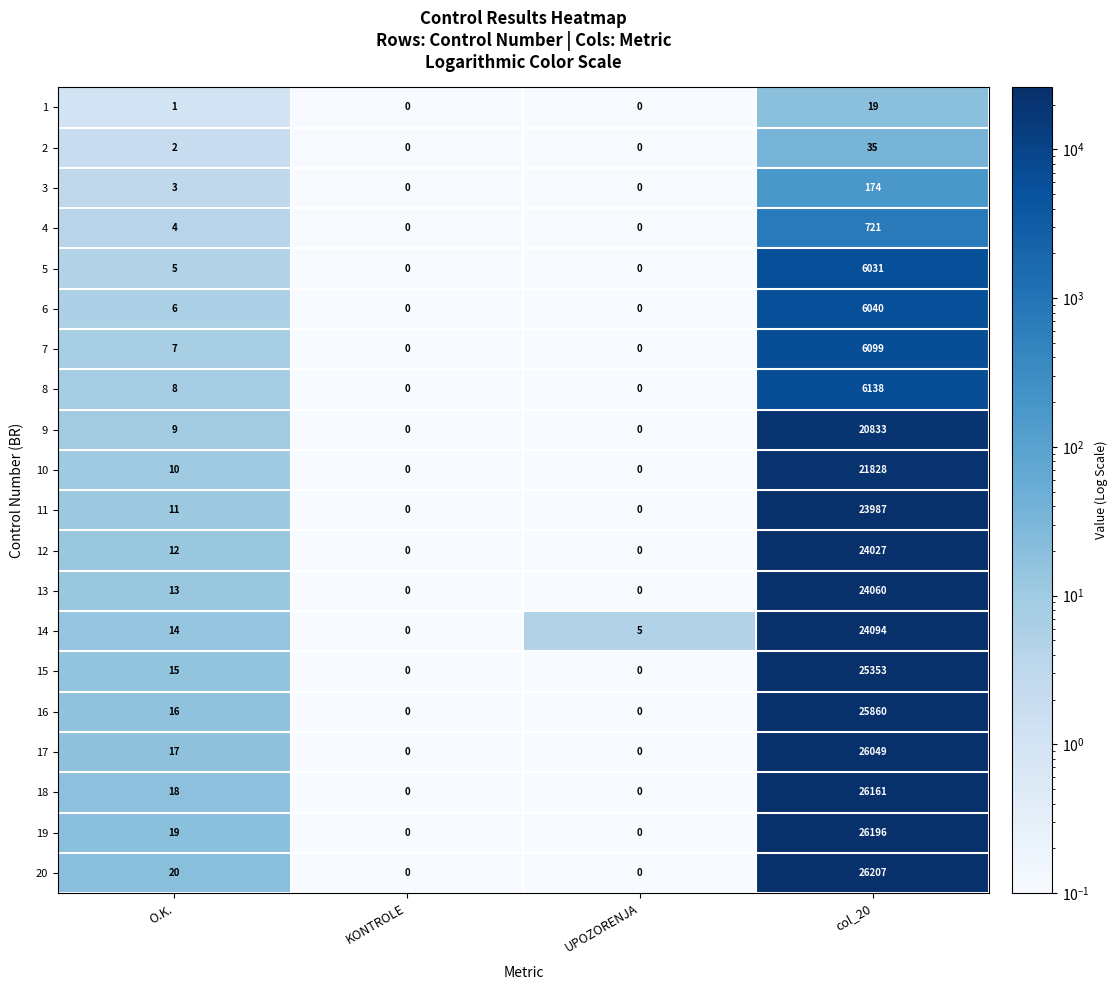

List the series in order of their peak value, lowest first.

1, 2, 3, 4, 5, 6, 7, 8, 9, 10, 11, 12, 13, 14, 15, 16, 17, 18, 19, 20